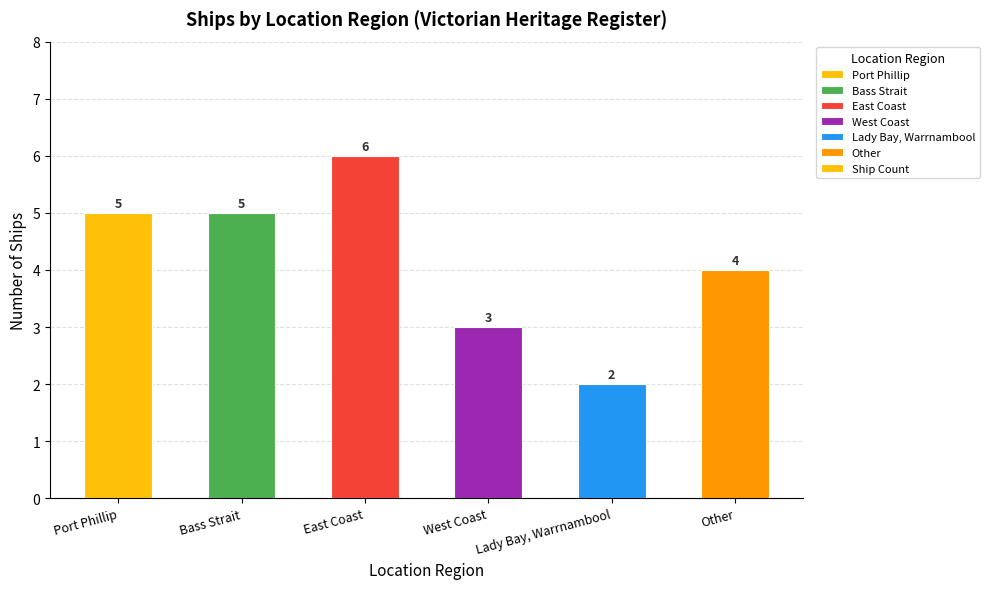

Between East Coast and Bass Strait, which is larger?

East Coast